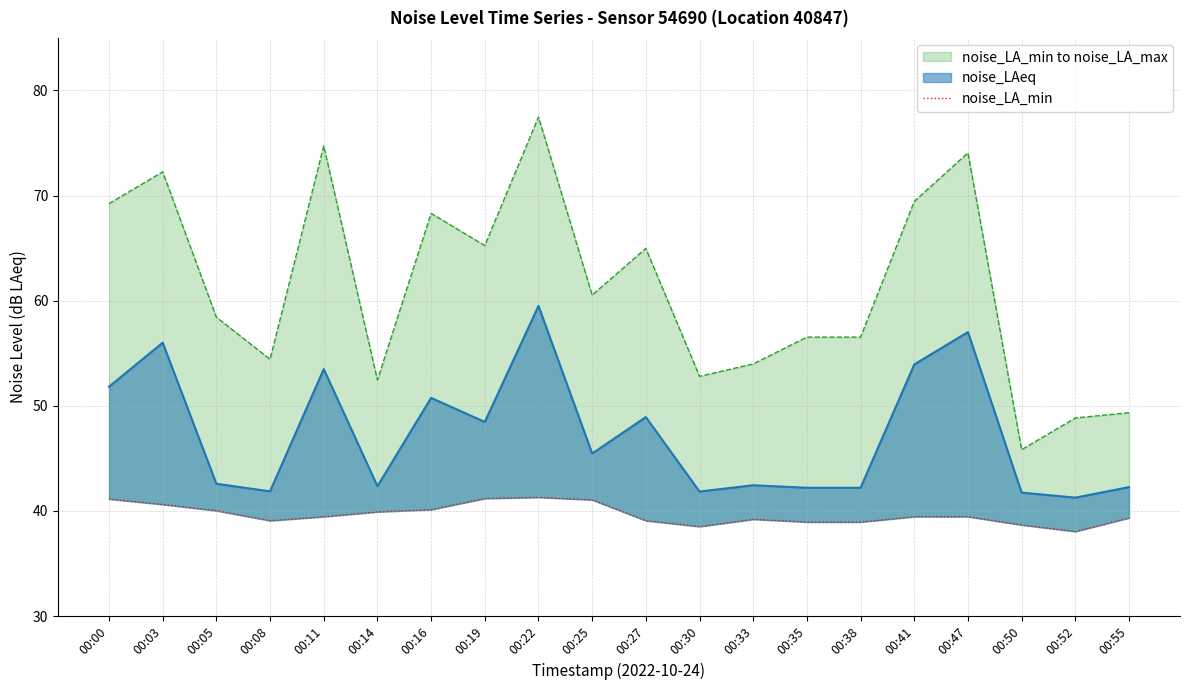

What is the approximate value at 00:19?

41.2